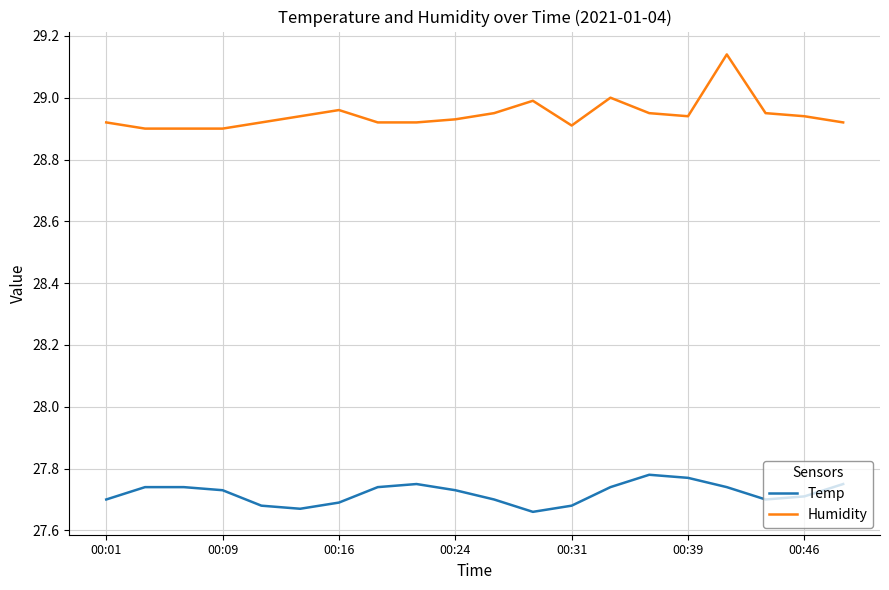

List the series in order of their peak value, highest first.

Humidity, Temp